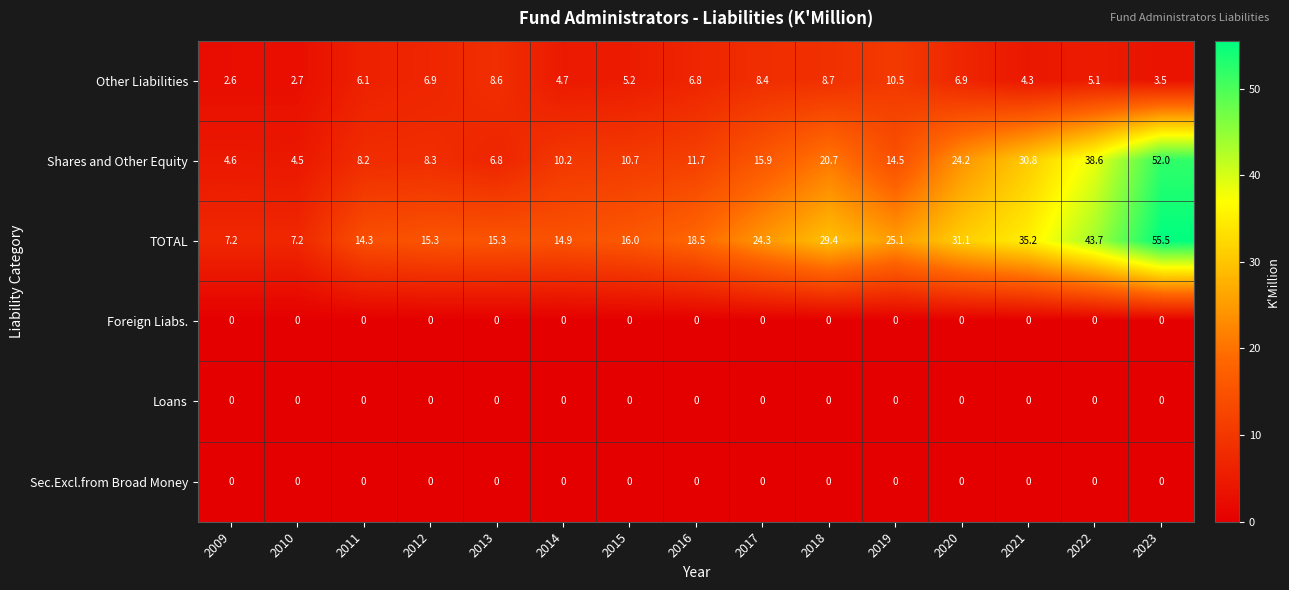

At how many categories does at least one series exceed 25?

6